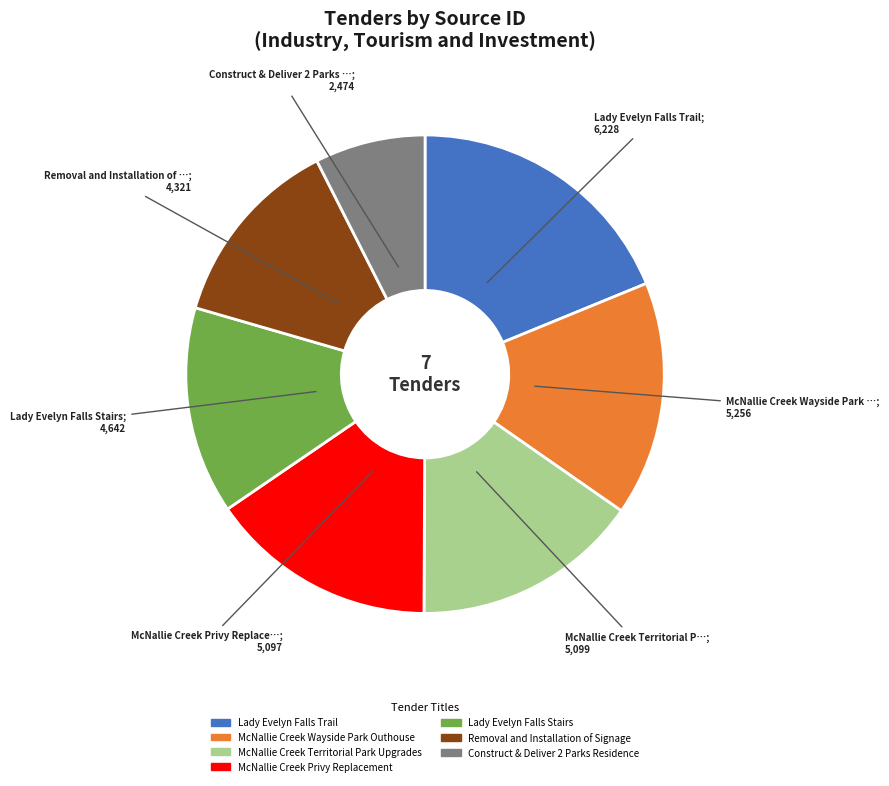

Which has a higher value, Construct & Deliver 2 Parks Residence or Lady Evelyn Falls Stairs?

Lady Evelyn Falls Stairs